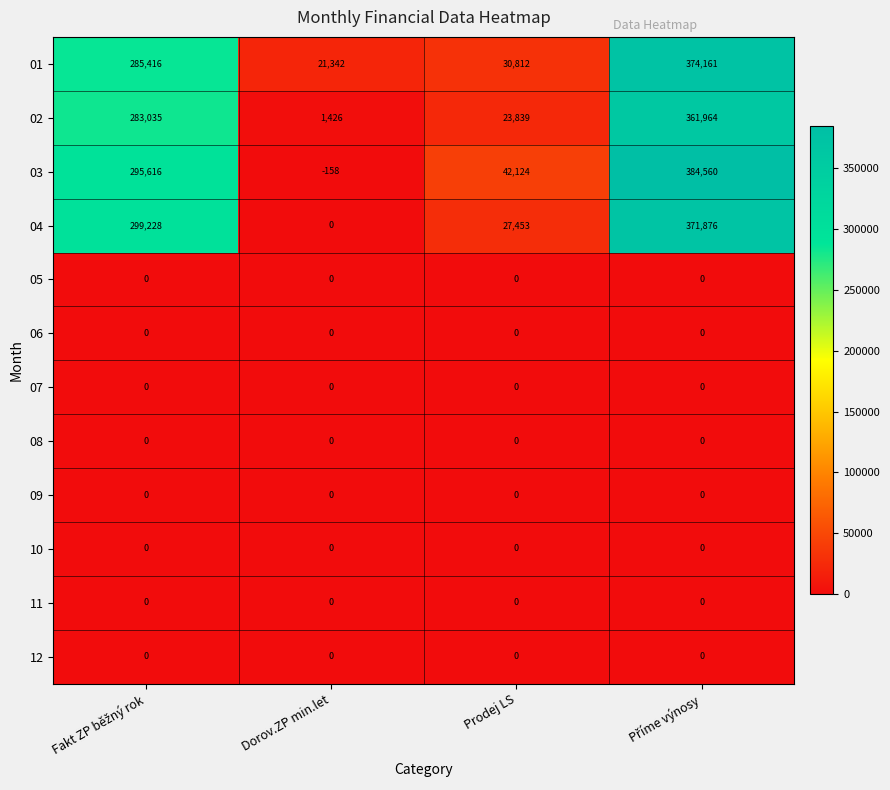

Which series has the largest range (max minus min)?

03